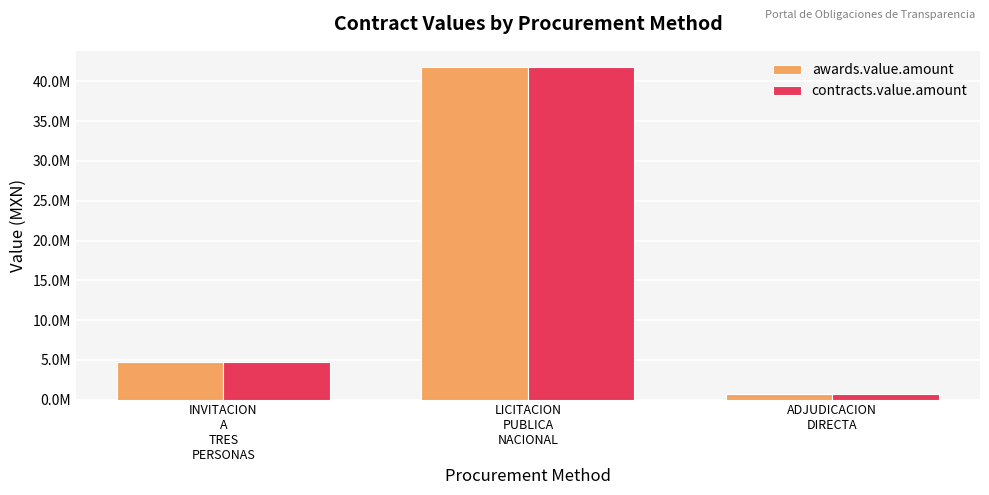

Is it true that contracts.value.amount equals 265153.0 at ADJUDICACION
DIRECTA?

False